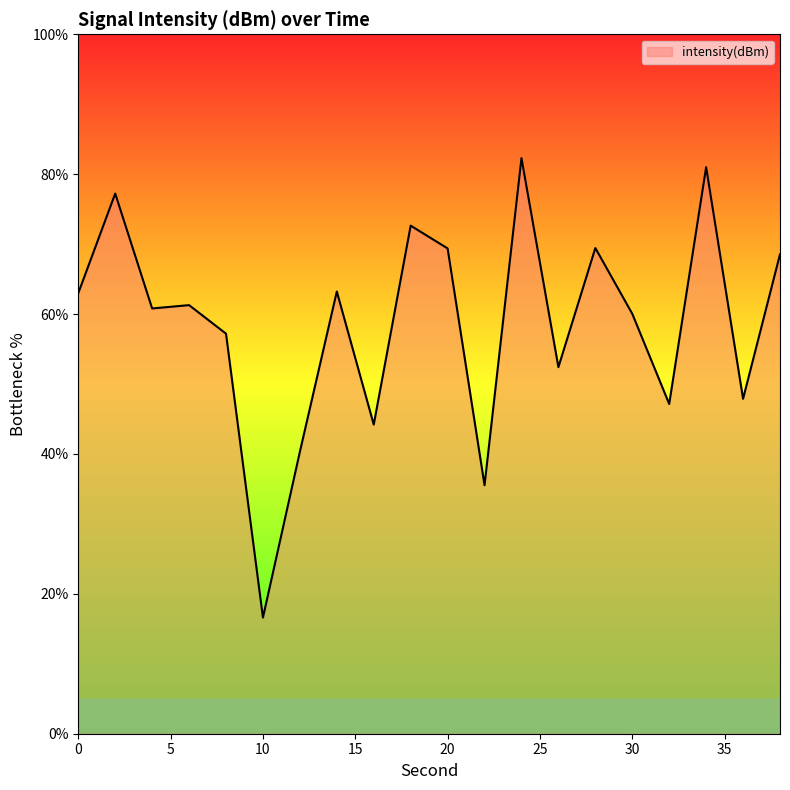

What is the difference between the maximum and minimum values?

65.7